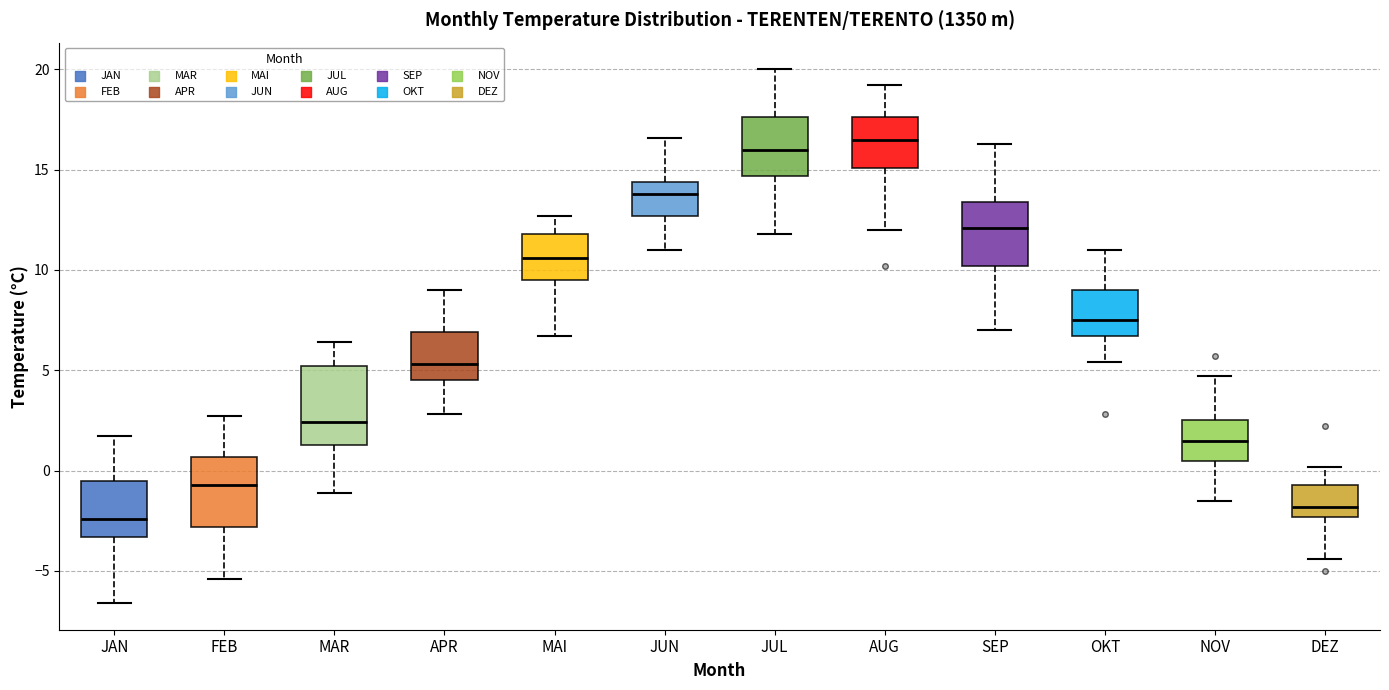

Where does the lower whisker of the box for JAN end on the y-axis? The values are not printed on the chart, so give them approximately, as read against the axis.

-6.5